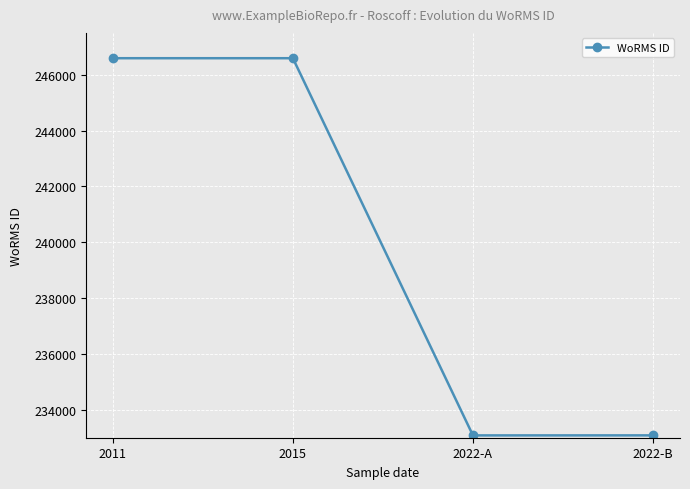

What is the greatest value displayed?

246593